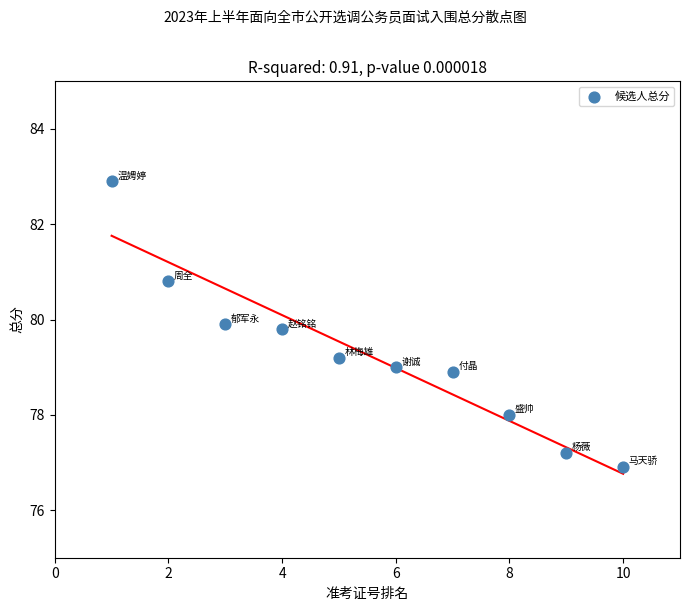

What is the average Y value?

79.3